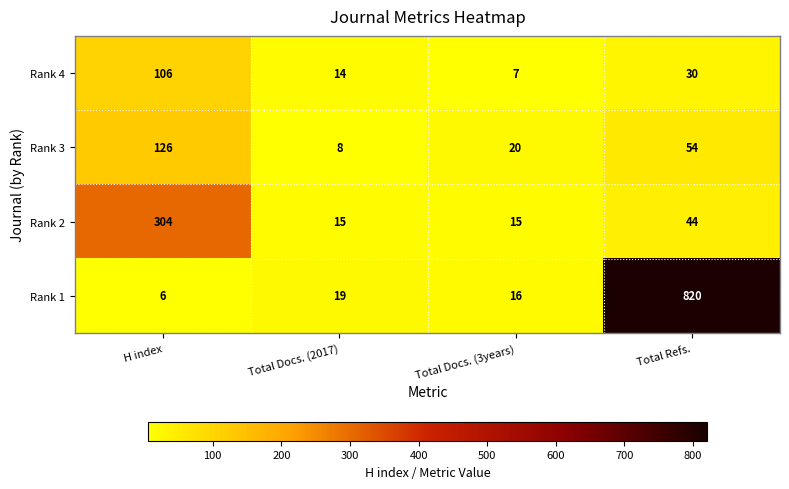

True or false: Rank 3 has a value of 126 at H index.

True